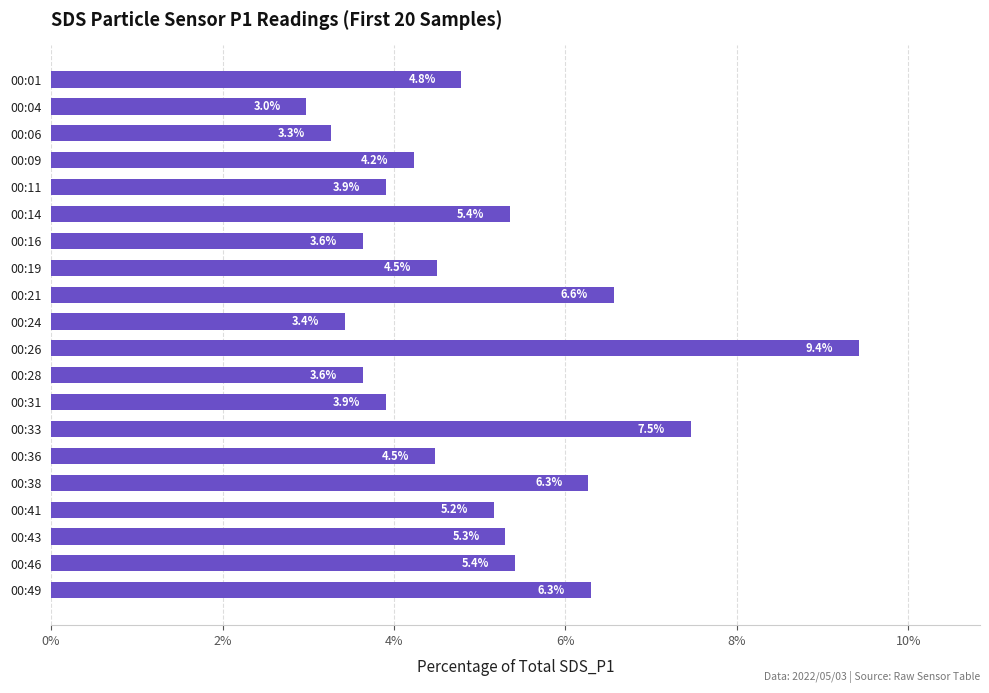

What is the sum of all values?

100.0